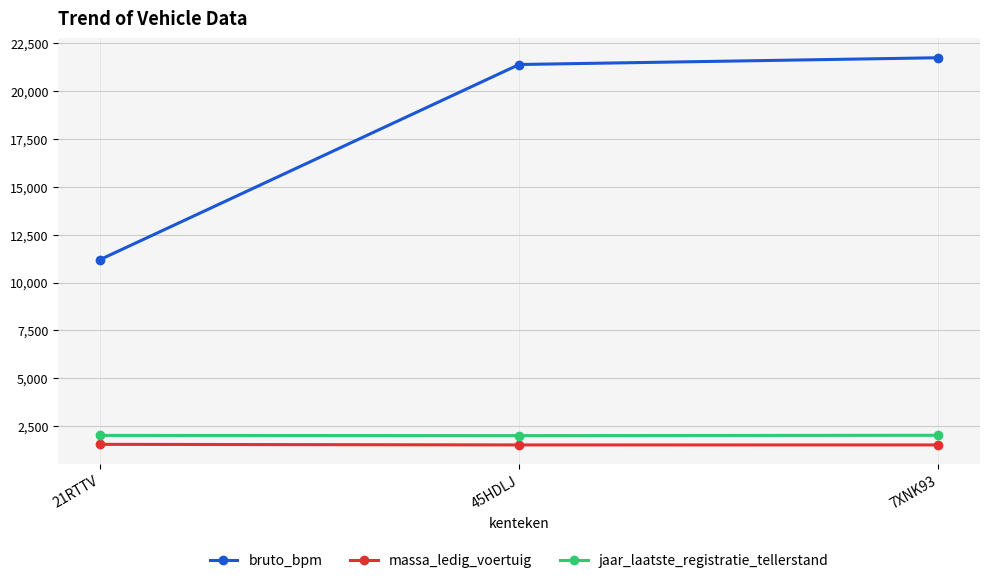

What is the maximum value shown in the chart?

21743